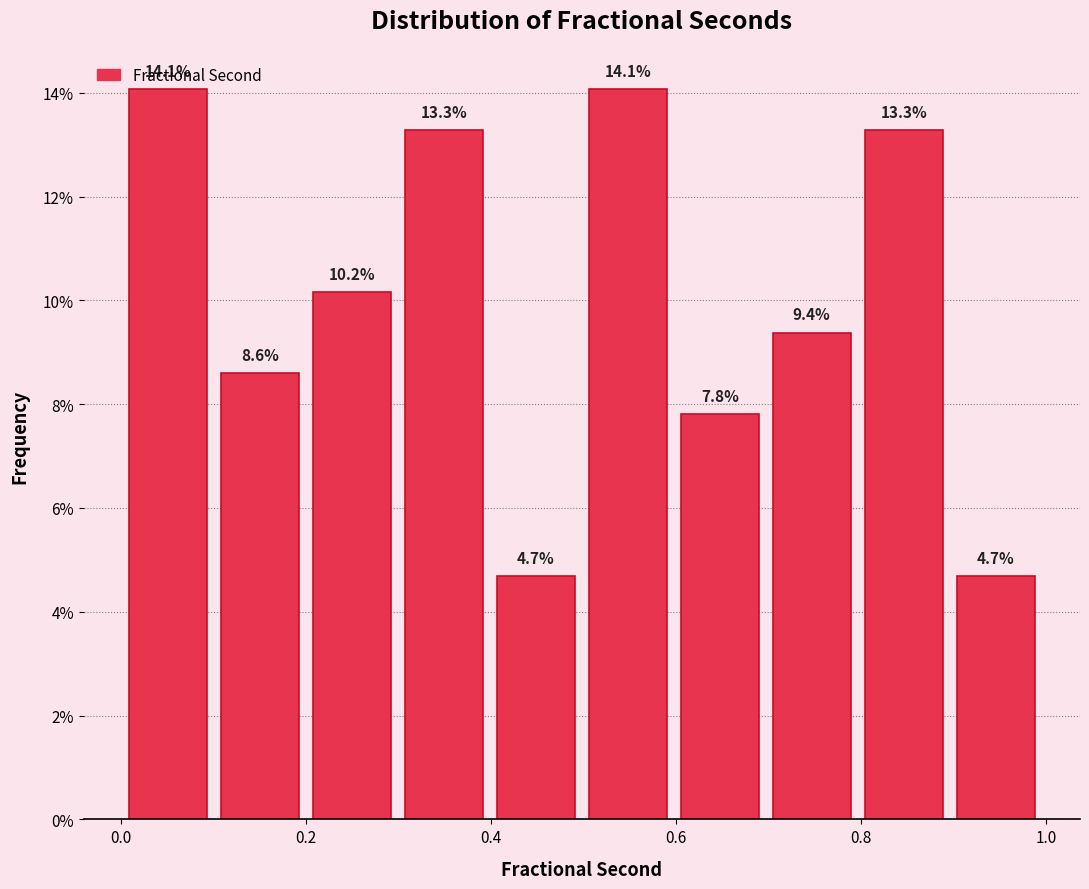

Reading left to right, list every bar in this chart as the range it spans on the x-axis followed by its height. The bar edges are not printed on the chart, so give them approximately, as read against the axis.

0.0 to 0.1: 14.1
0.1 to 0.2: 8.6
0.2 to 0.3: 10.2
0.3 to 0.4: 13.3
0.4 to 0.5: 4.7
0.5 to 0.6: 14.1
0.6 to 0.7: 7.8
0.7 to 0.8: 9.4
0.8 to 0.9: 13.3
0.9 to 1.0: 4.7